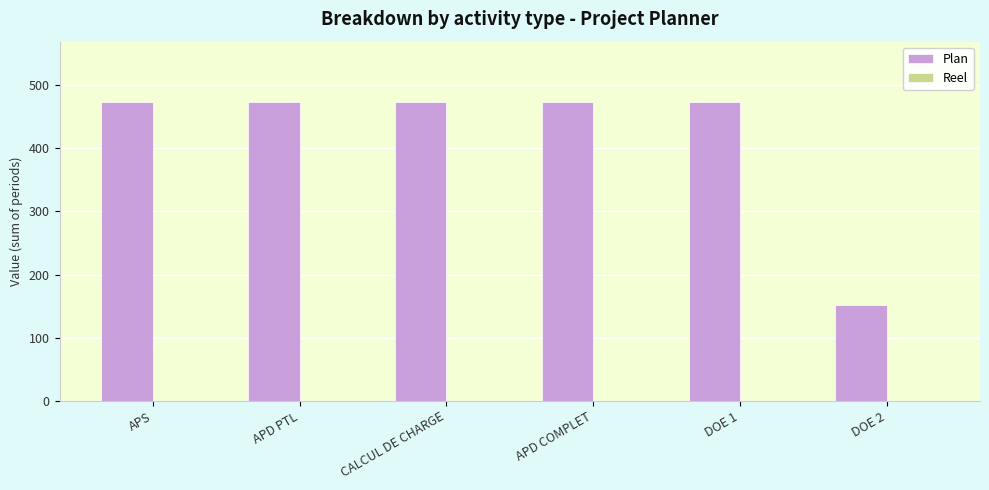

Is it true that the value at DOE 1 is 732?

False